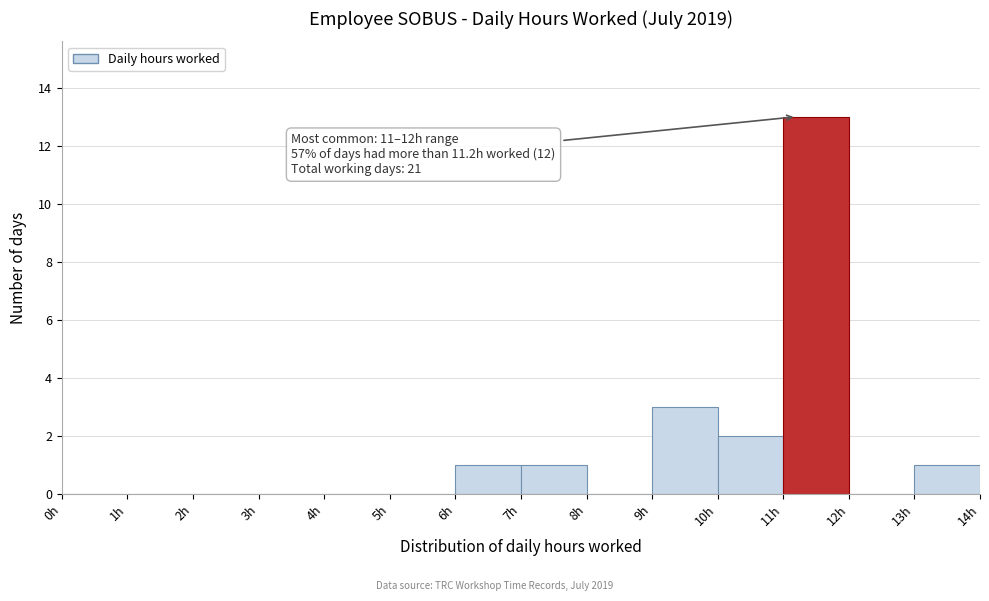

Which range on the x-axis has the tallest bar?

11 to 12